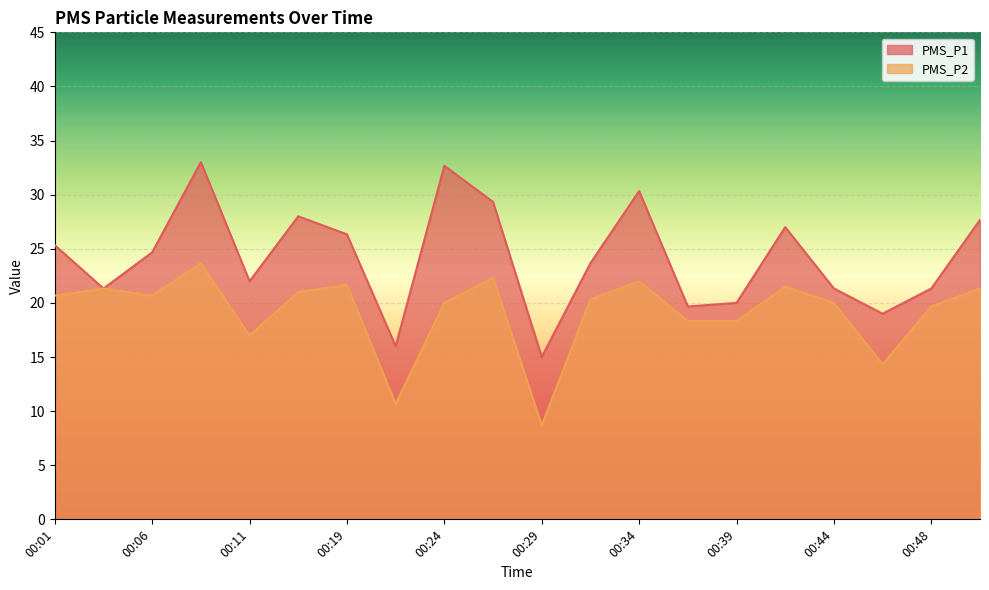

What is the minimum value shown in the chart?

8.7